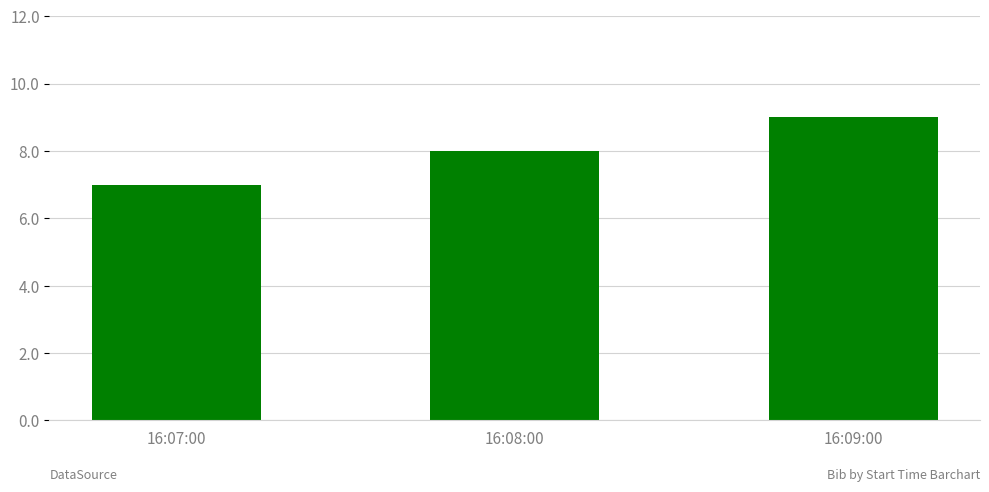

What is the label of the 3rd bar from the left?

16:09:00